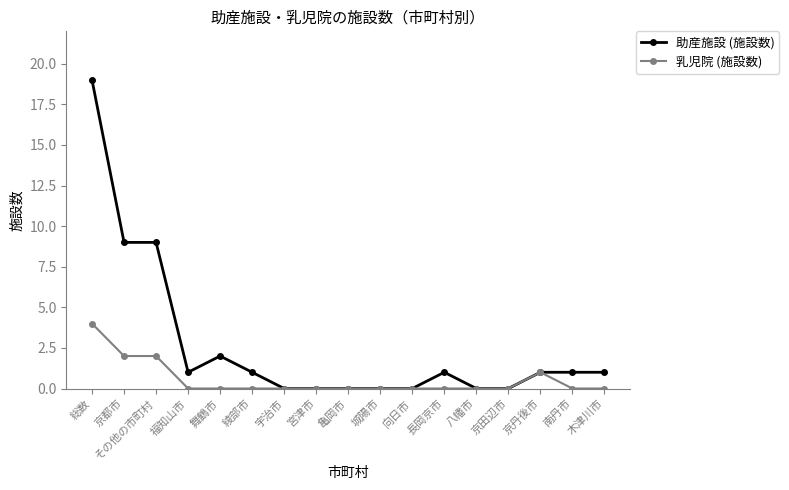

Reading left to right, transcribe all the data shown in this chart.

助産施設 (施設数): 総数=19	京都市=9	その他の市町村=9	福知山市=1	舞鶴市=2	綾部市=1	宇治市=0	宮津市=0	亀岡市=0	城陽市=0	向日市=0	長岡京市=1	八幡市=0	京田辺市=0	京丹後市=1	南丹市=1	木津川市=1
乳児院 (施設数): 総数=4	京都市=2	その他の市町村=2	福知山市=0	舞鶴市=0	綾部市=0	宇治市=0	宮津市=0	亀岡市=0	城陽市=0	向日市=0	長岡京市=0	八幡市=0	京田辺市=0	京丹後市=1	南丹市=0	木津川市=0